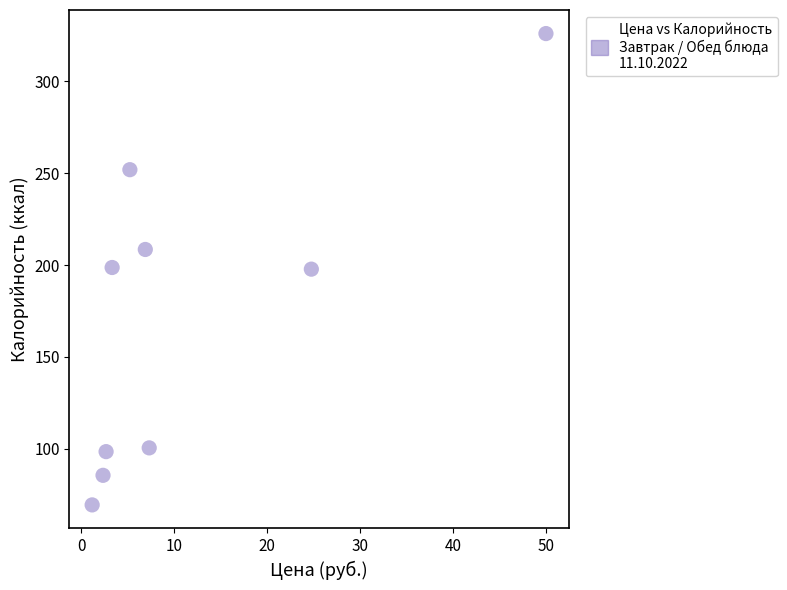

What is the average Y value?

170.8